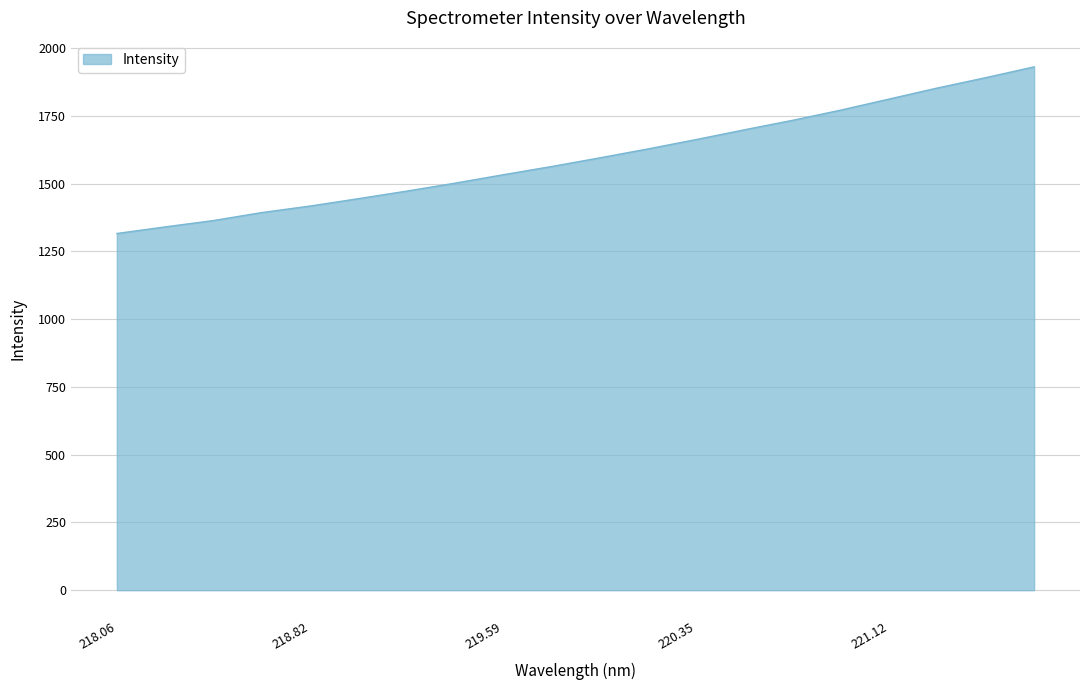

What is the greatest value displayed?

1931.0